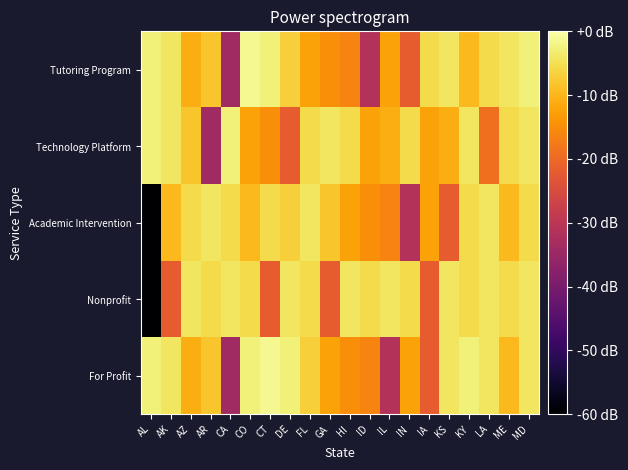

Reading left to right, transcribe all the data shown in this chart.

Tutoring Program: AL=-2.7	AK=-4.1	AZ=-10.9	AR=-8.2	CA=-34.1	CO=-1.4	CT=-2.7	DE=-6.8	FL=-12.3	GA=-15.0	HI=-16.4	ID=-31.4	IL=-12.3	IN=-21.8	IA=-5.5	KS=-4.1	KY=-9.5	LA=-5.5	ME=-4.1	MD=-2.7
Technology Platform: AL=-2.7	AK=-4.1	AZ=-8.2	AR=-34.1	CA=-2.7	CO=-12.3	CT=-15.0	DE=-21.8	FL=-5.5	GA=-4.1	HI=-5.5	ID=-12.3	IL=-10.9	IN=-5.5	IA=-12.3	KS=-10.9	KY=-4.1	LA=-19.1	ME=-5.5	MD=-4.1
Academic Intervention: AL=-60.0	AK=-9.5	AZ=-5.5	AR=-4.1	CA=-5.5	CO=-9.5	CT=-5.5	DE=-6.8	FL=-4.1	GA=-8.2	HI=-12.3	ID=-15.0	IL=-16.4	IN=-31.4	IA=-12.3	KS=-21.8	KY=-5.5	LA=-4.1	ME=-9.5	MD=-5.5
Nonprofit: AL=-60.0	AK=-21.8	AZ=-4.1	AR=-5.5	CA=-4.1	CO=-5.5	CT=-21.8	DE=-4.1	FL=-5.5	GA=-21.8	HI=-4.1	ID=-5.5	IL=-4.1	IN=-5.5	IA=-21.8	KS=-4.1	KY=-5.5	LA=-4.1	ME=-5.5	MD=-4.1
For Profit: AL=-2.7	AK=-4.1	AZ=-10.9	AR=-8.2	CA=-34.1	CO=-2.7	CT=-1.4	DE=-2.7	FL=-6.8	GA=-12.3	HI=-15.0	ID=-16.4	IL=-31.4	IN=-12.3	IA=-21.8	KS=-4.1	KY=-2.7	LA=-4.1	ME=-9.5	MD=-4.1